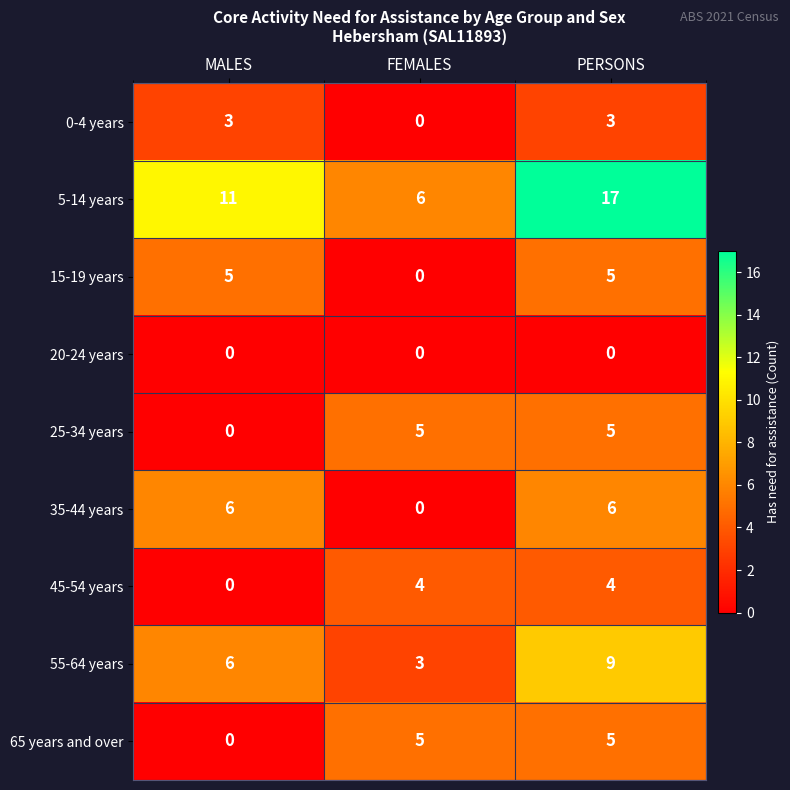

The 0-4 years series shows 0 at FEMALES. True or false?

True